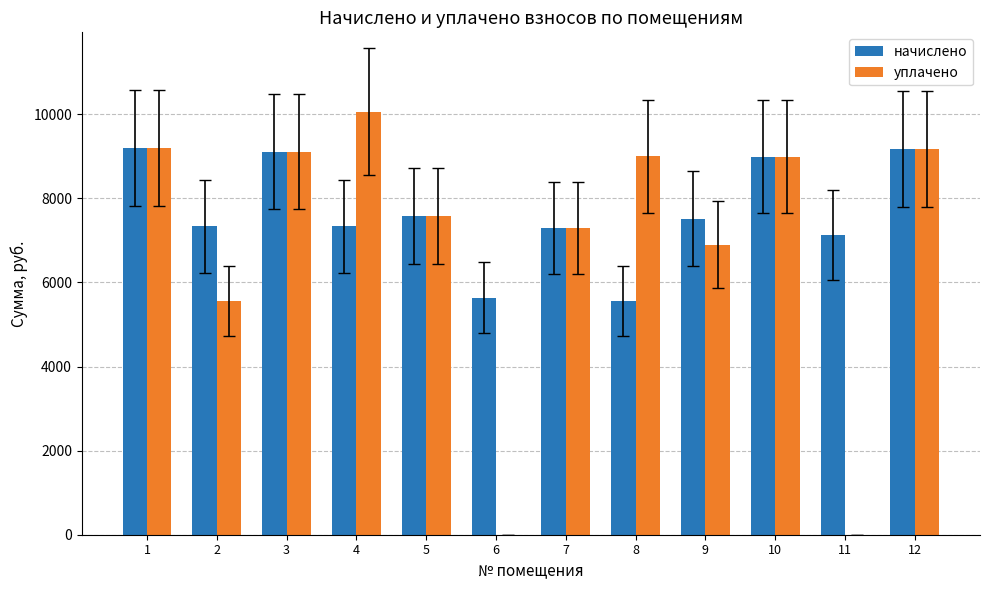

Which series has the largest total across all categories?

начислено